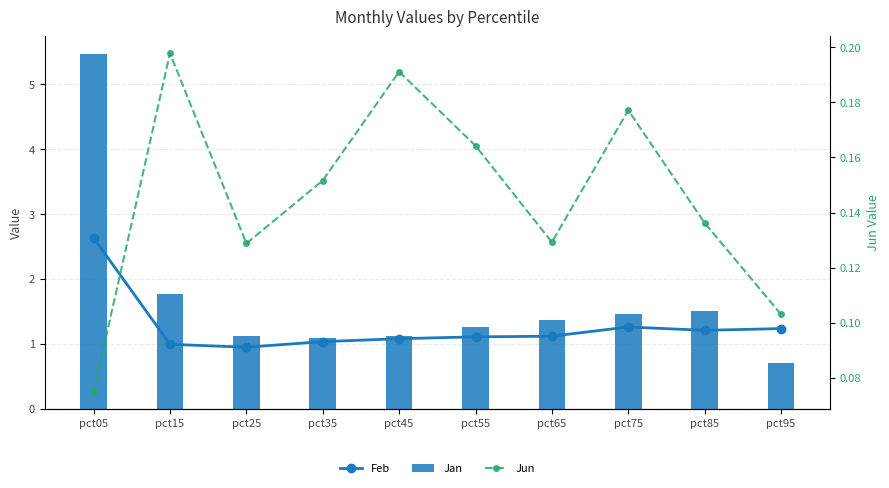

What is the value of the Jun bar at the 9th from the left?

0.1